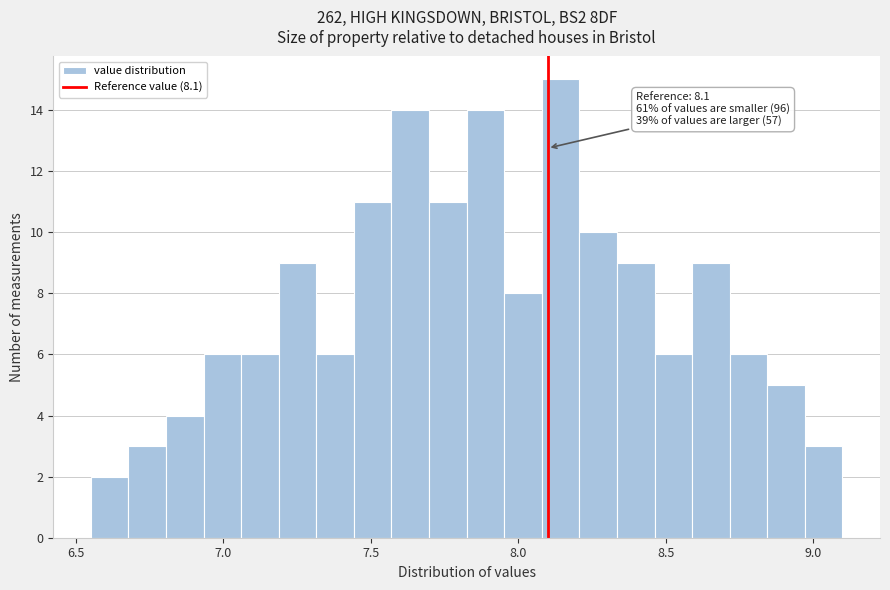

Read against the x-axis, roughly where is the centre of the tallest bar?

8.15